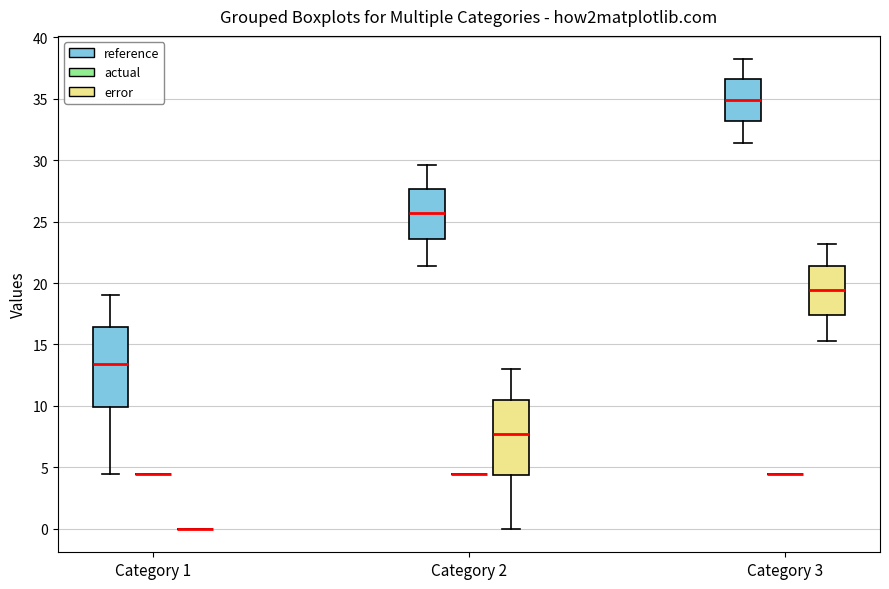

Reading left to right, read every box against the y-axis: the position of its median line, the range the box covers, and the ends of its whiskers. The values are not printed on the chart, so give them approximately, as read against the axis.

Category 1 (reference): median 13.5, box 10.0 to 16.5, whiskers 4.5 to 19.0
Category 1 (actual): box collapsed to a line at 4.5, whiskers 4.5 to 4.5
Category 1 (error): box collapsed to a line at 0.0, whiskers 0.0 to 0.0
Category 2 (reference): median 25.5, box 23.5 to 27.5, whiskers 21.5 to 29.5
Category 2 (actual): box collapsed to a line at 4.5, whiskers 4.5 to 4.5
Category 2 (error): median 7.5, box 4.5 to 10.5, whiskers 0.0 to 13.0
Category 3 (reference): median 35.0, box 33.0 to 36.5, whiskers 31.5 to 38.0
Category 3 (actual): box collapsed to a line at 4.5, whiskers 4.5 to 4.5
Category 3 (error): median 19.5, box 17.5 to 21.5, whiskers 15.5 to 23.0